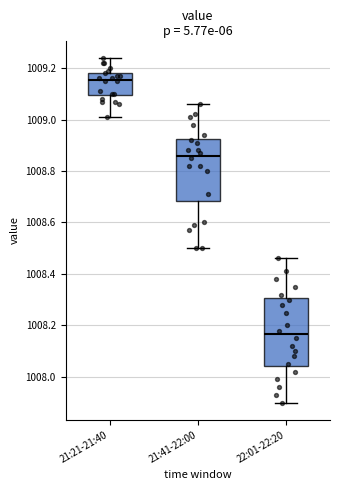

Reading left to right, read every box against the y-axis: the position of its median line, the range the box covers, and the ends of its whiskers. The values are not printed on the chart, so give them approximately, as read against the axis.

21:21-21:40: median 1009.16, box 1009.10 to 1009.18, whiskers 1009.02 to 1009.24
21:41-22:00: median 1008.86, box 1008.68 to 1008.92, whiskers 1008.50 to 1009.06
22:01-22:20: median 1008.16, box 1008.04 to 1008.30, whiskers 1007.90 to 1008.46